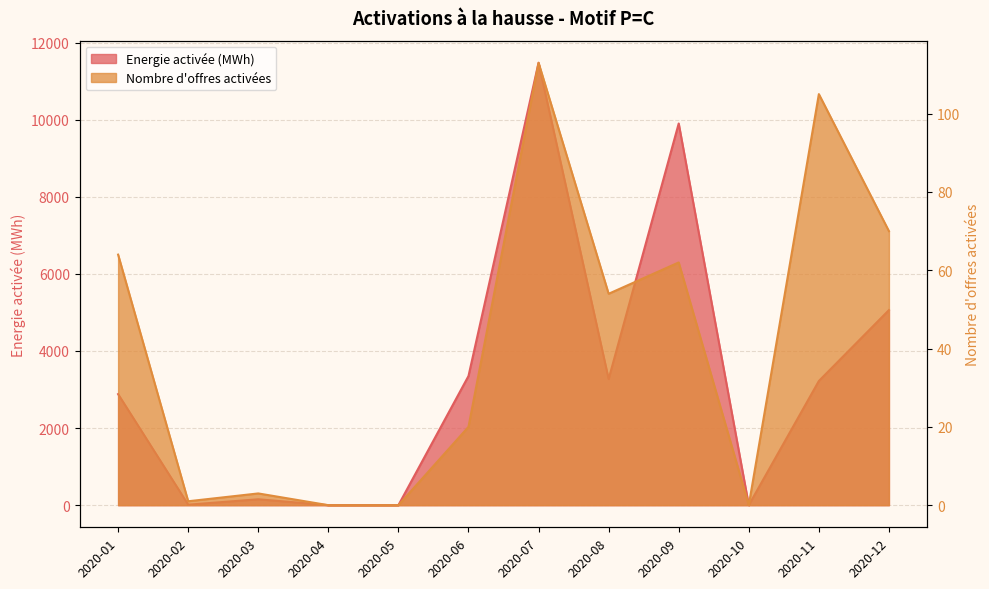

At which label does Energie activée (MWh) first exceed 3221?

2020-06